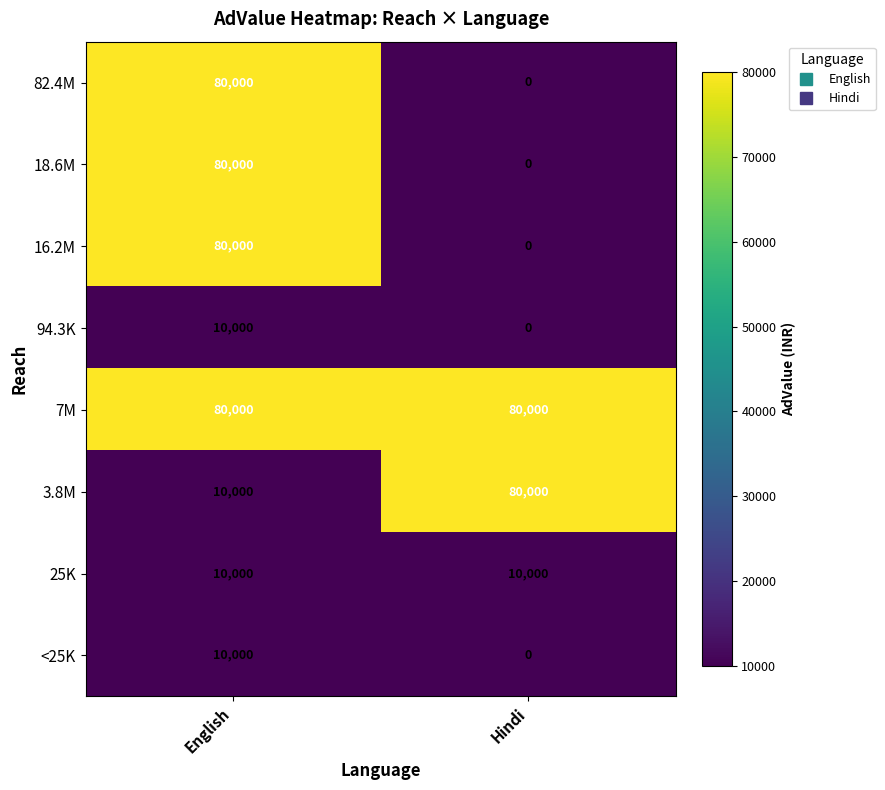

Count the number of categories in the chart.

2